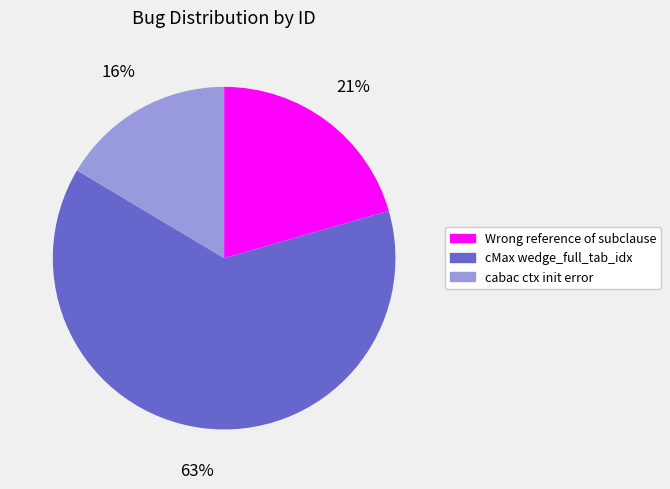

Is there a majority slice in this chart?

Yes